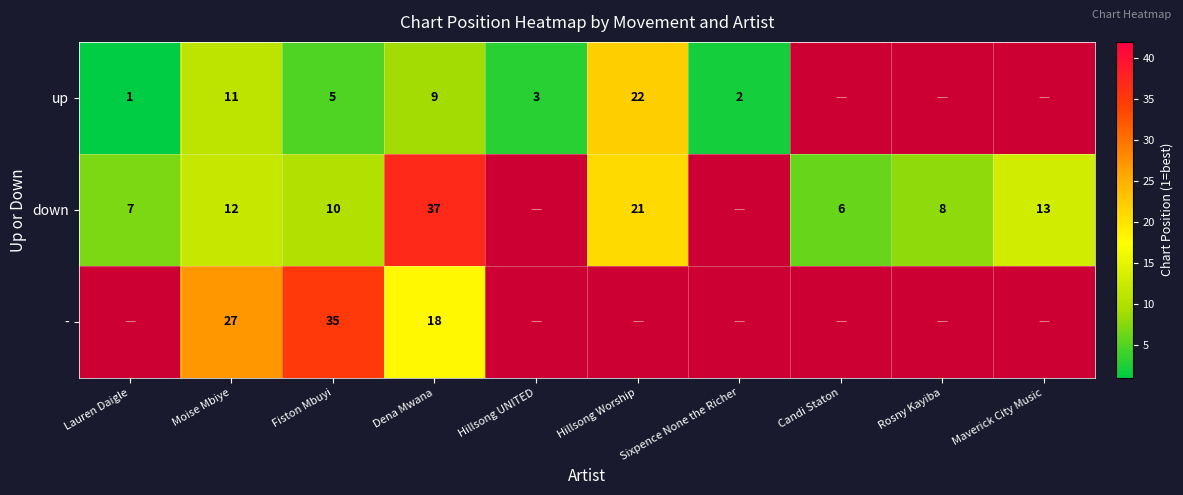

The value of up at Sixpence None the Richer is 2. True or false?

True